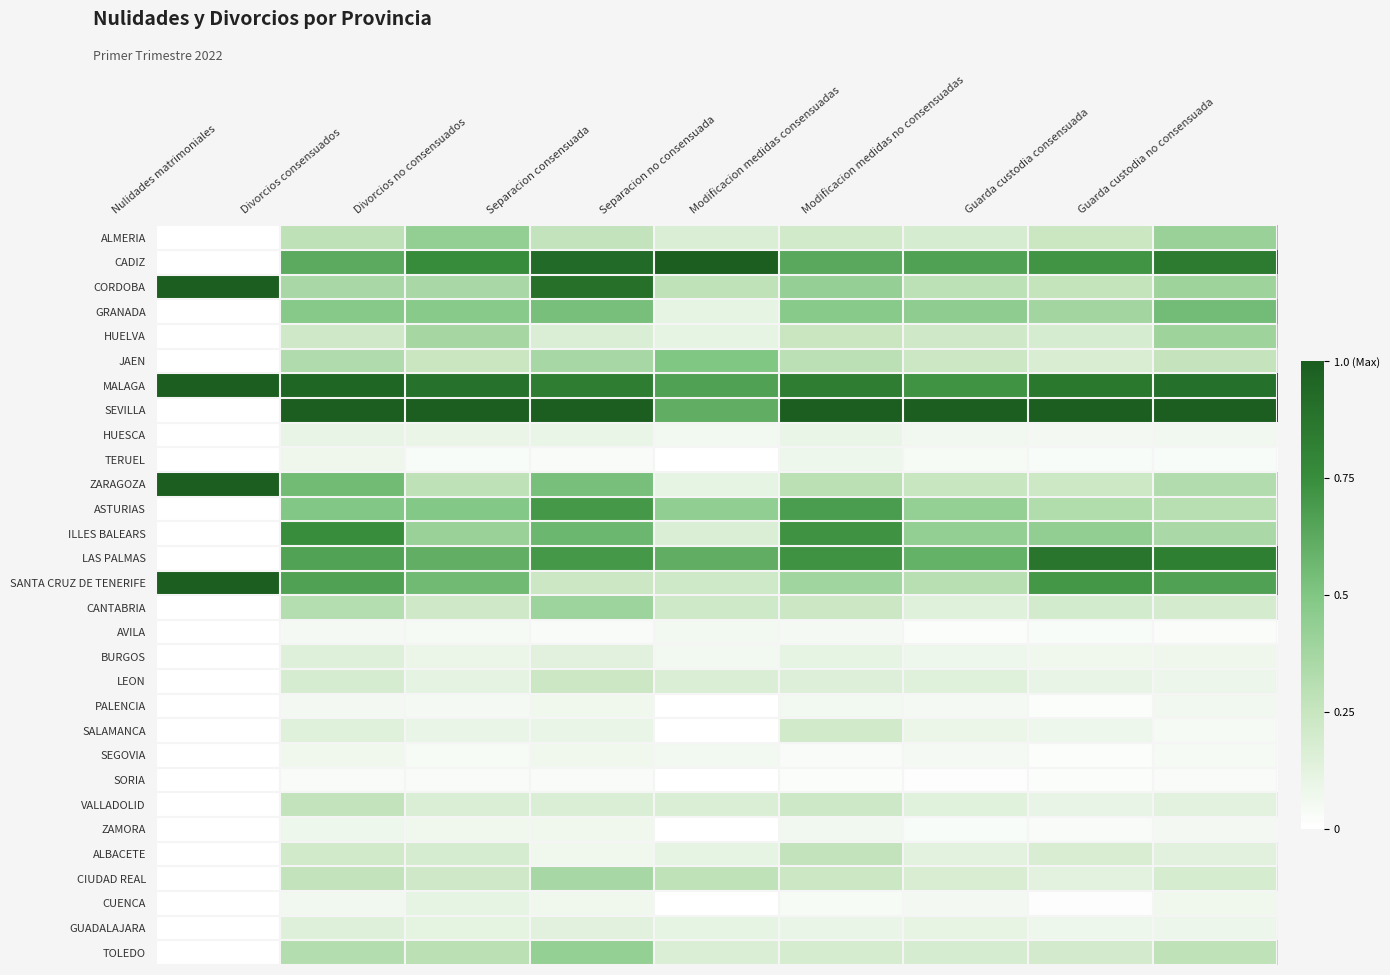

At Guarda custodia consensuada, list the series in order from smallest to largest.

CUENCA, SORIA, PALENCIA, SEGOVIA, AVILA, TERUEL, ZAMORA, HUESCA, BURGOS, GUADALAJARA, SALAMANCA, VALLADOLID, LEON, CIUDAD REAL, JAEN, ALBACETE, HUELVA, CANTABRIA, TOLEDO, ZARAGOZA, ALMERIA, CORDOBA, ASTURIAS, GRANADA, ILLES BALEARS, SANTA CRUZ DE TENERIFE, CADIZ, MALAGA, LAS PALMAS, SEVILLA